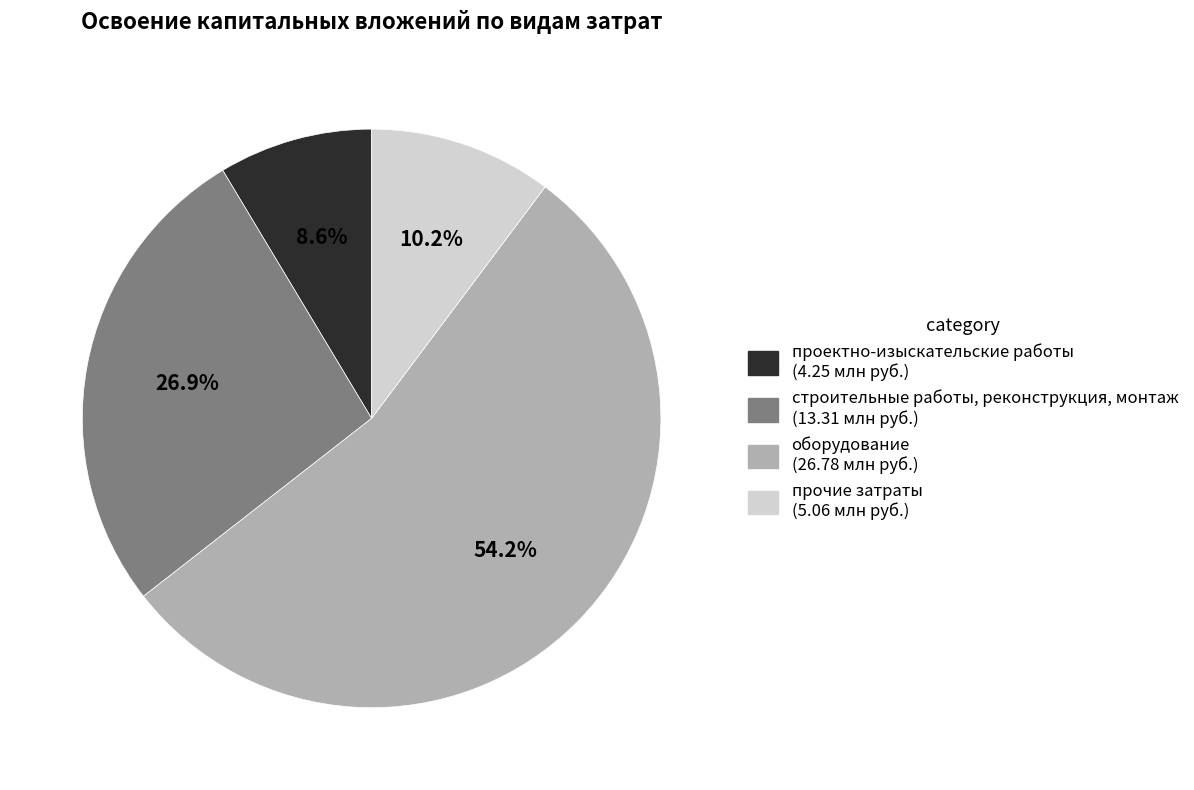

What is the total percentage of прочие затраты and оборудование?

64.5%